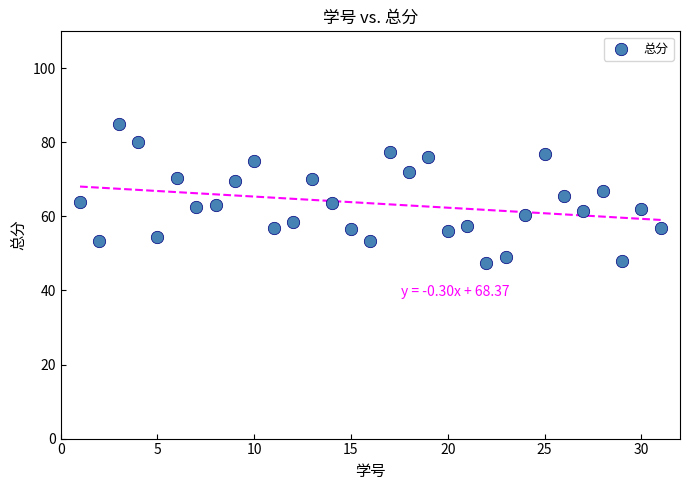

What is the range of X values (max minus min)?

30.0